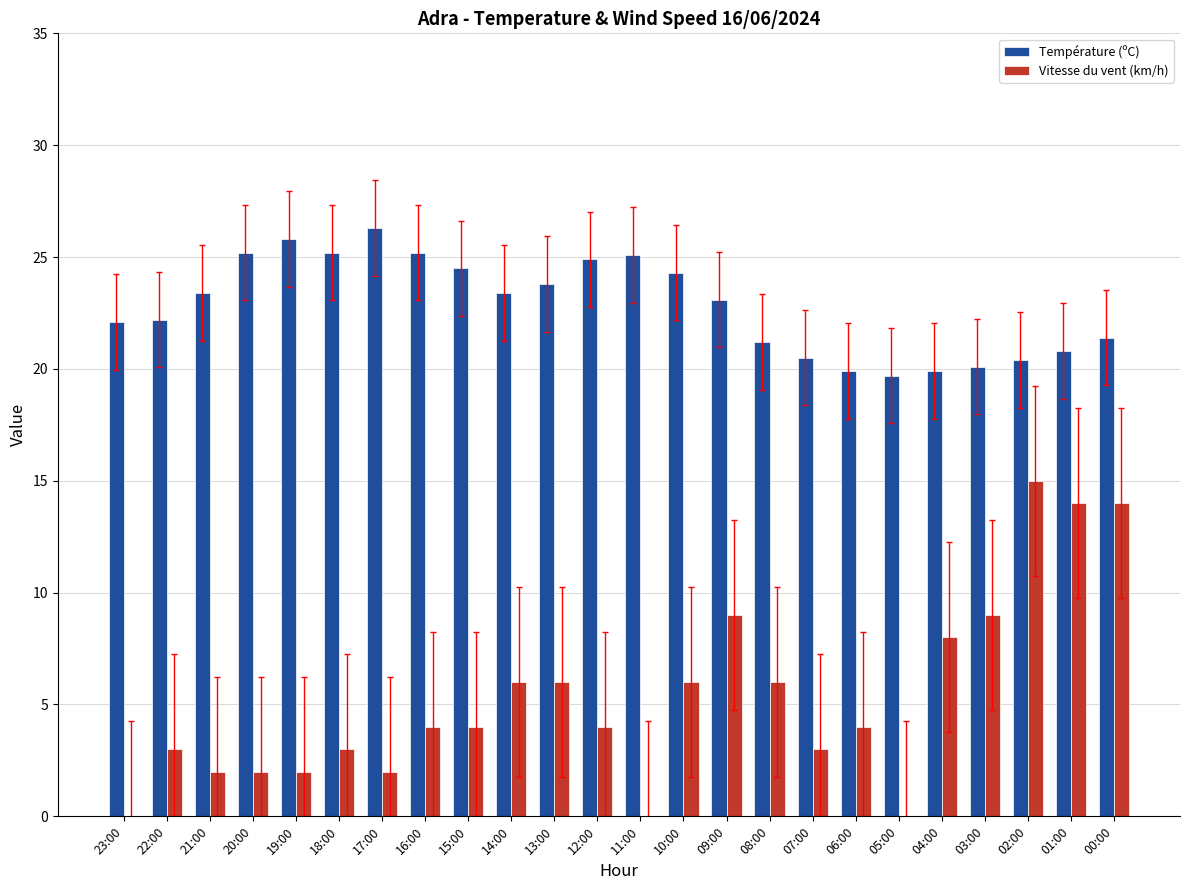

Are the bars grouped side by side (vs. stacked)?

Yes